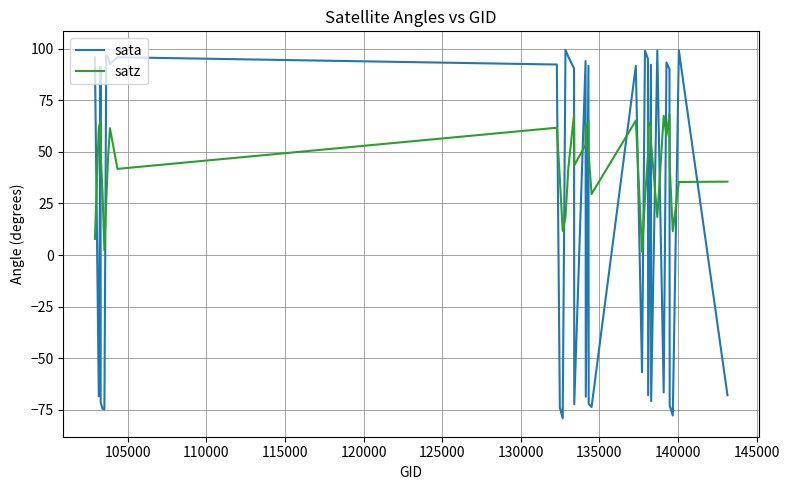

How many intersections are there between sata and satz?

23